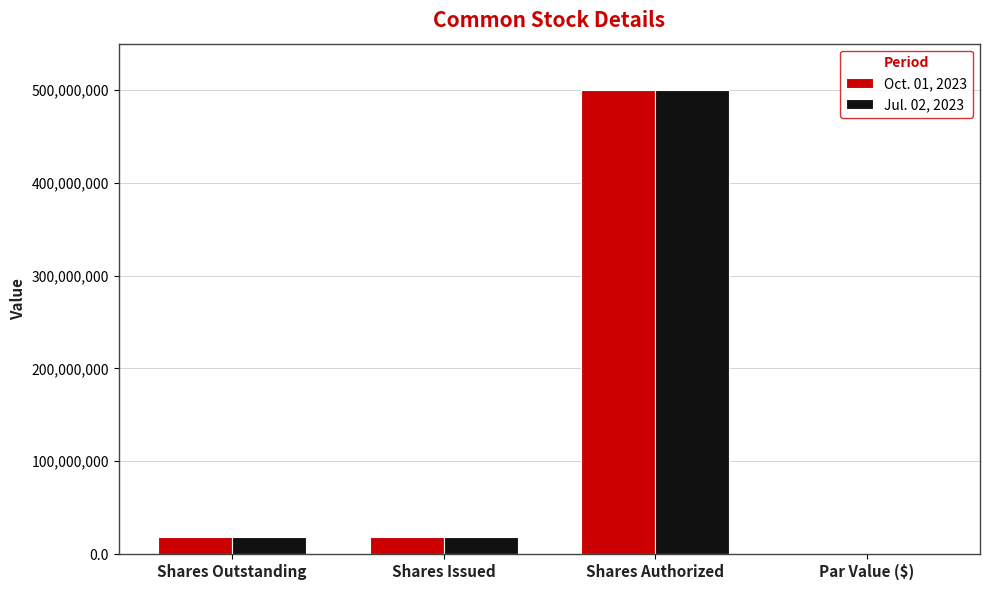

Reading left to right, list all the values displayed in this chart.

Oct. 01, 2023: 18084522.0	18084522.0	500000000.0	0.1
Jul. 02, 2023: 18081538.0	18081538.0	500000000.0	0.1